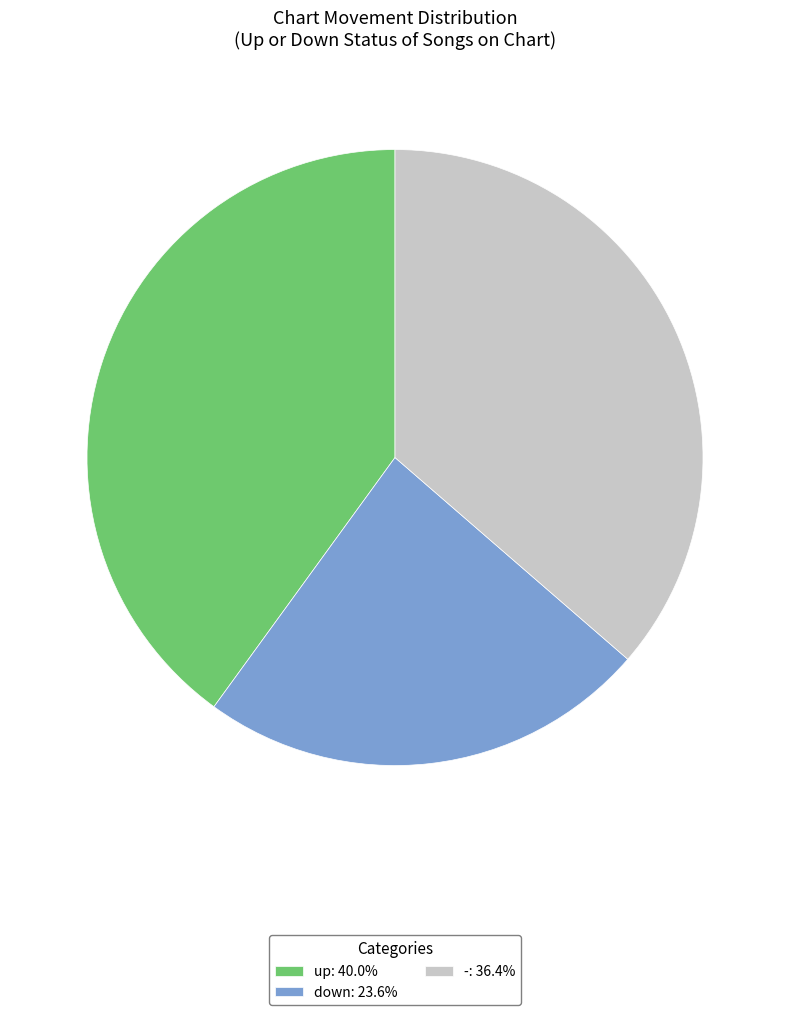

The - slice represents 36% of the pie. True or false?

True